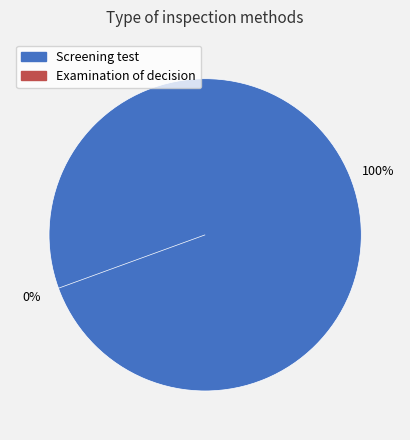

To the nearest percent, what percentage of the pie is Screening test?

100%